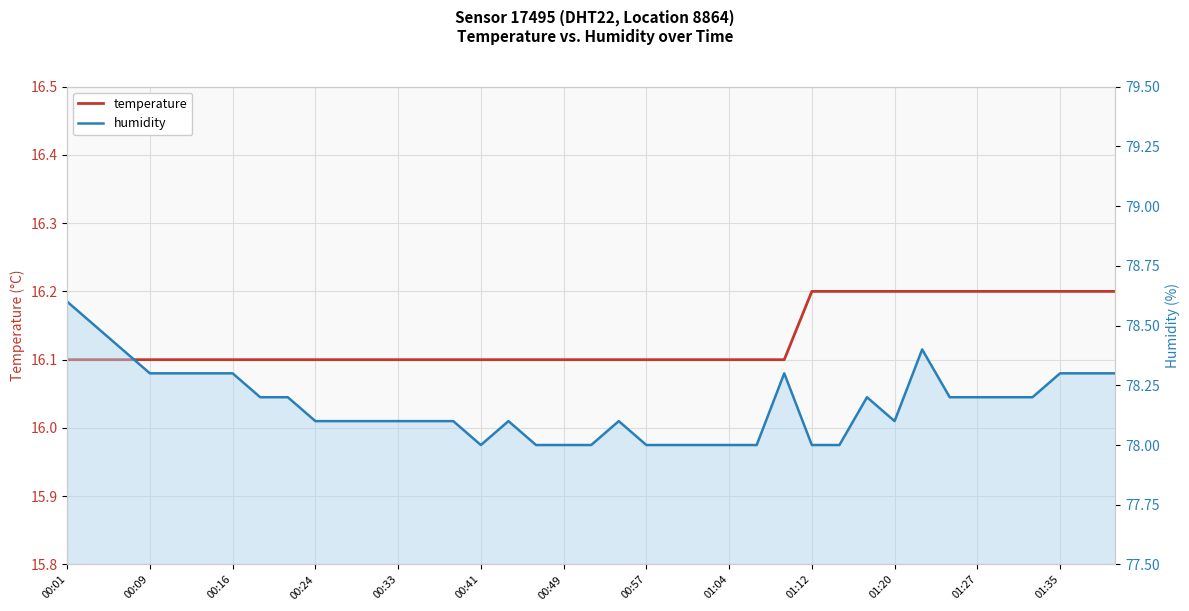

The value of humidity at 22 is 78.0. True or false?

True